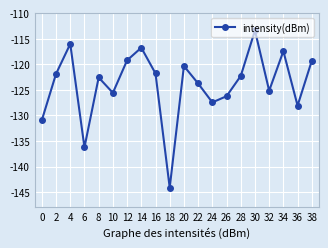

What is the value of the 8th point from the left?

-116.8